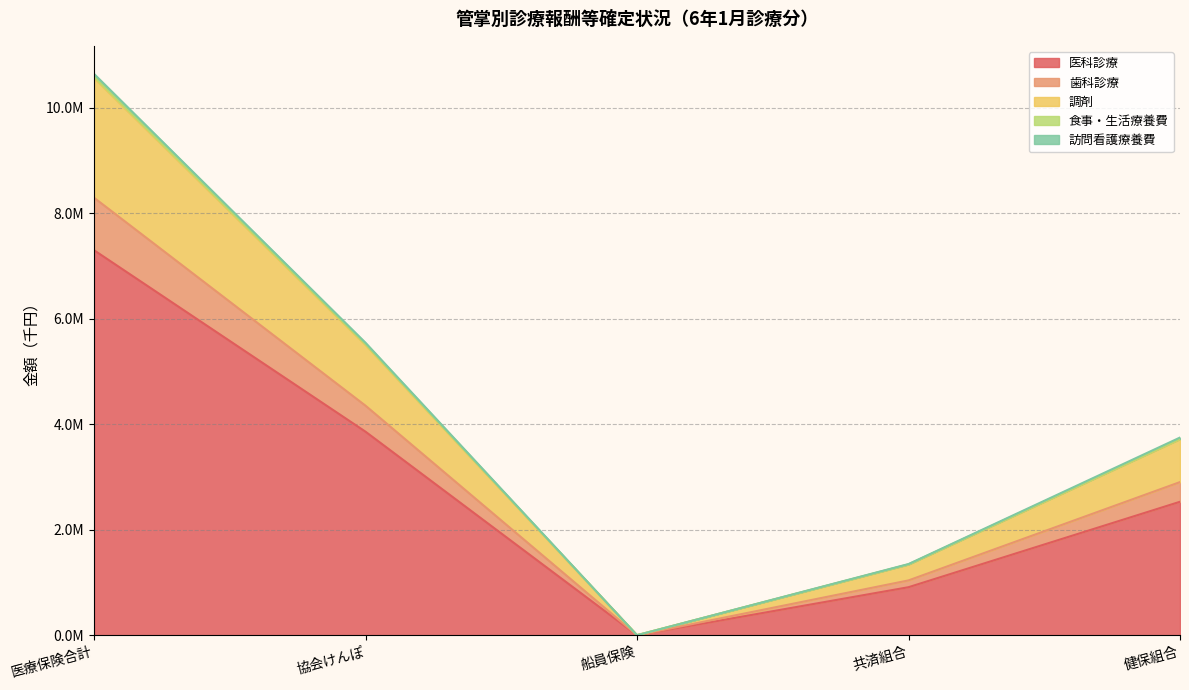

The value of 訪問看護療養費(金額) at 協会けんぽ is 7169.5. True or false?

False